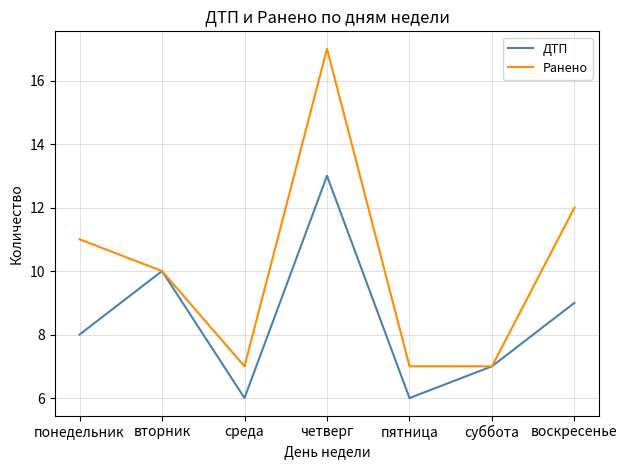

Is it true that Ранено equals 24 at четверг?

False